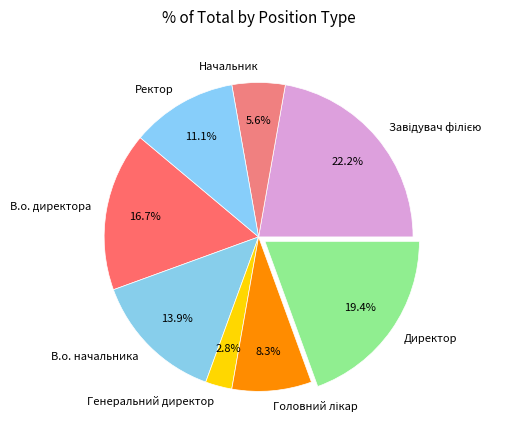

Does Начальник account for over 50% of the chart?

No